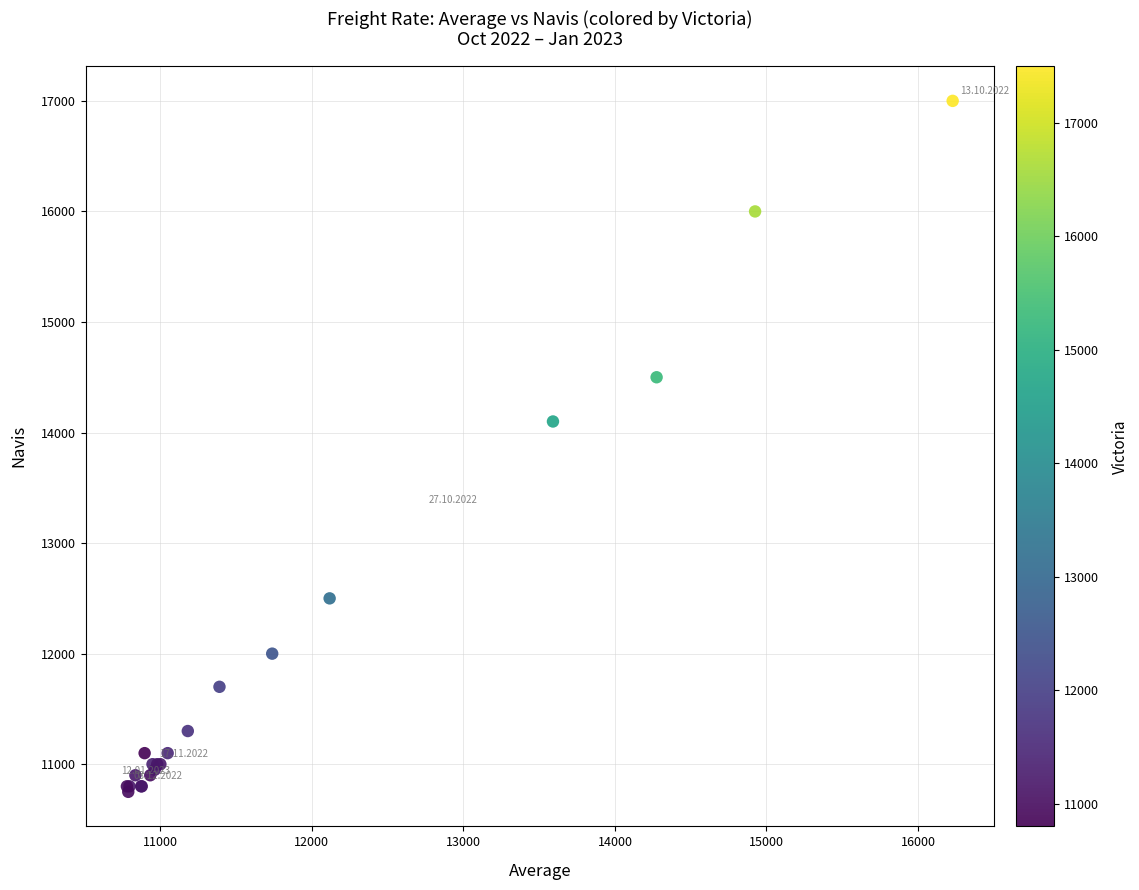

What Y value in the scatter plot is closest to 13875?

14100